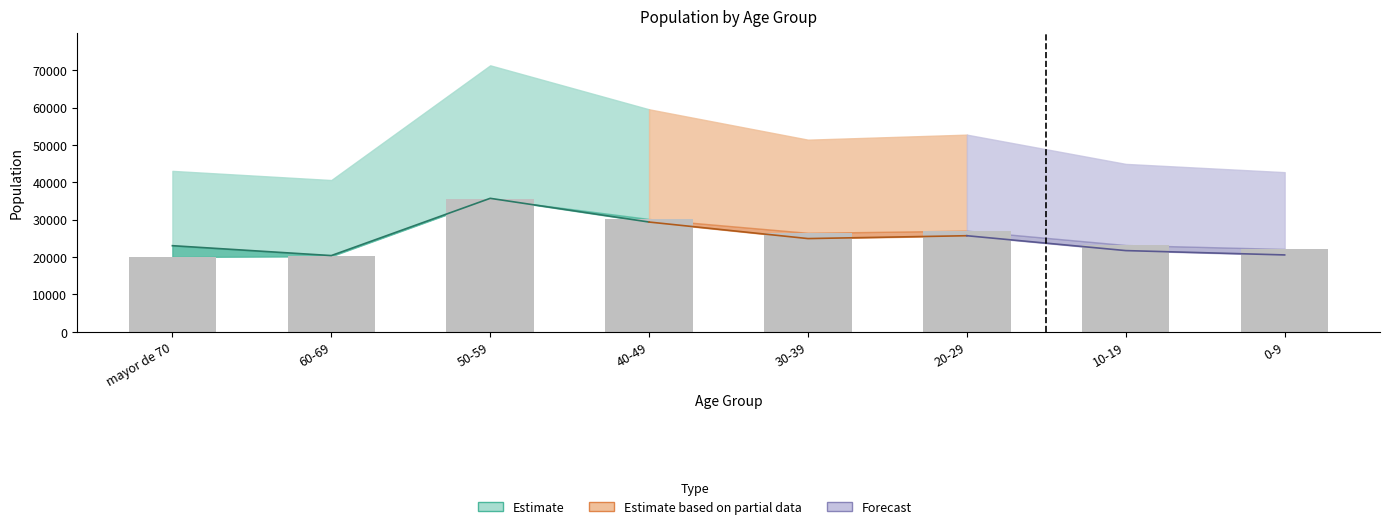

Between 30-39 and 10-19, which is larger?

30-39